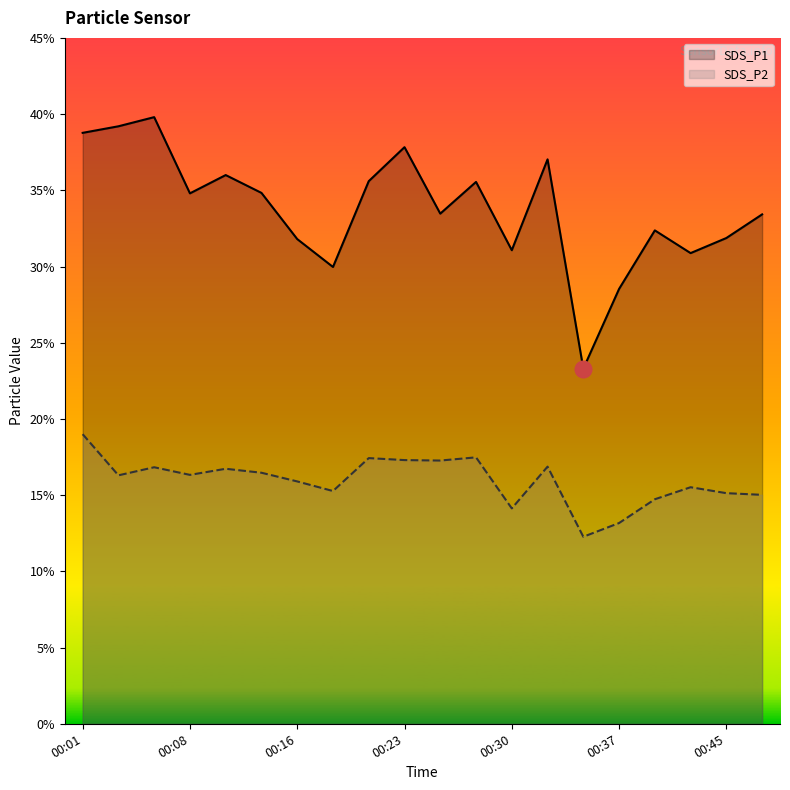

What are all the series names shown in the legend?

SDS_P1, SDS_P2